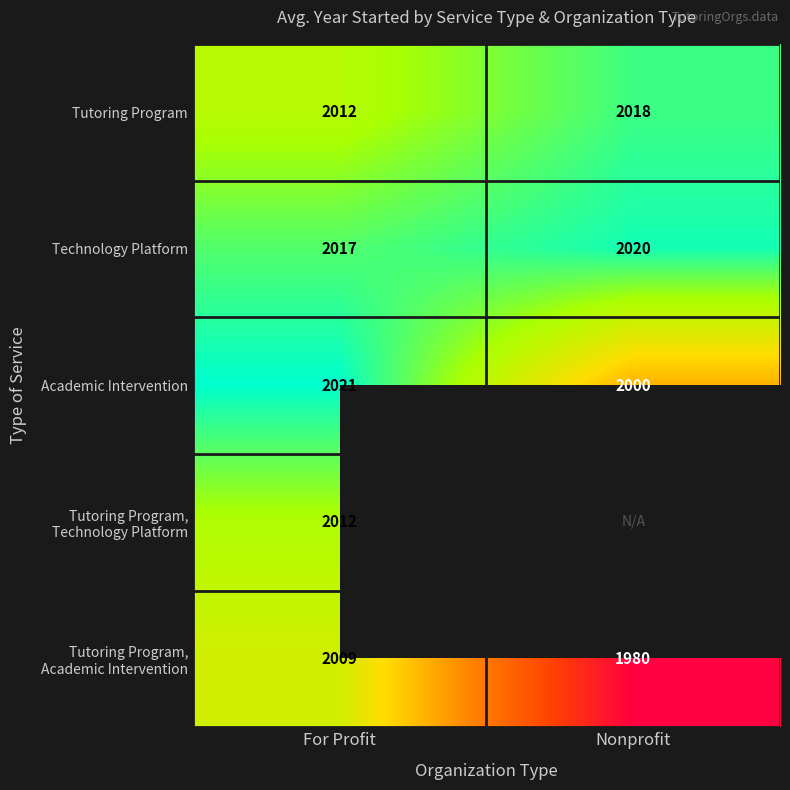

Where is Tutoring Program nearest to the value 2015?

For Profit